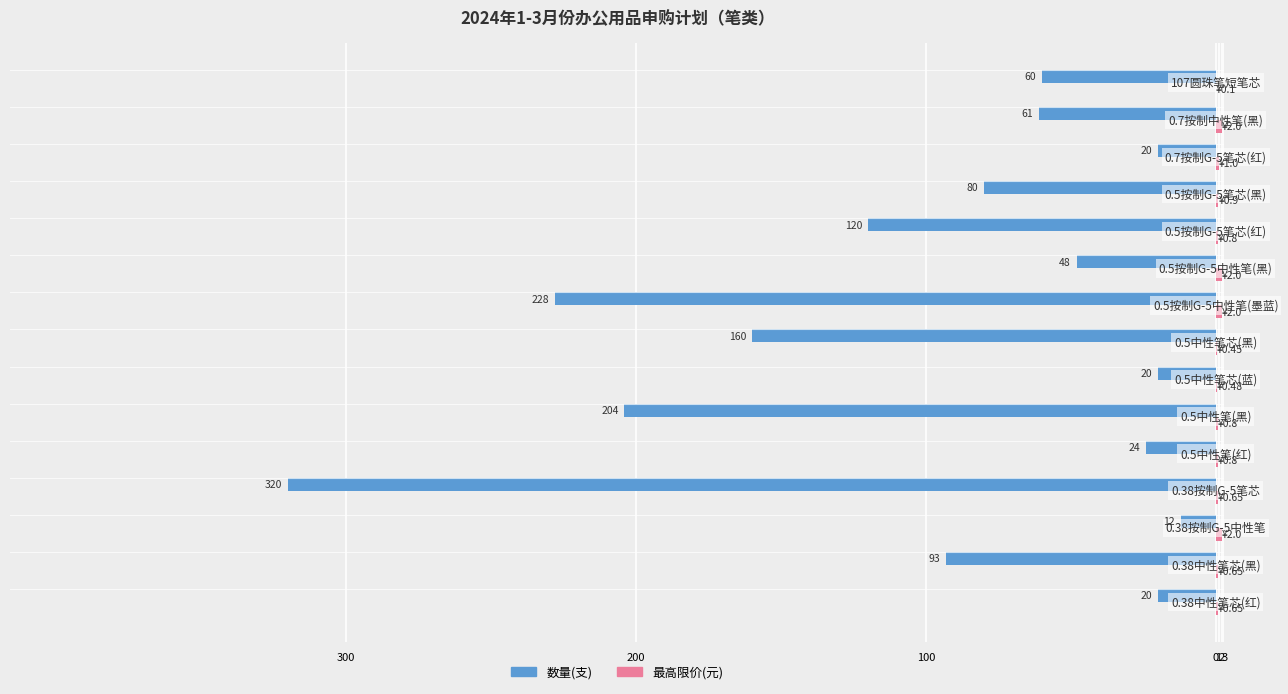

What is the difference between the second highest and second lowest values in the 数量(支) series?

208.0